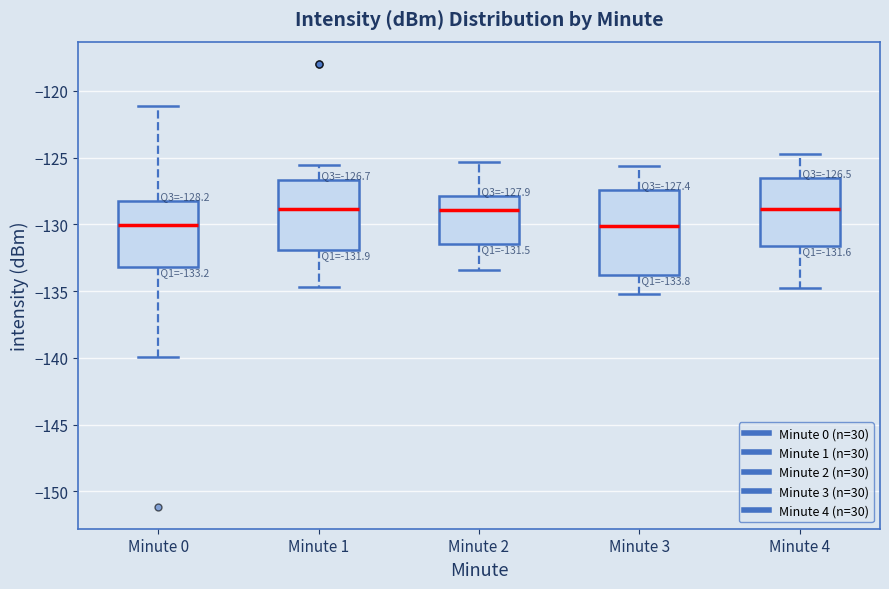

Which box is the tallest, from its lower edge to its upper edge?

Minute 3